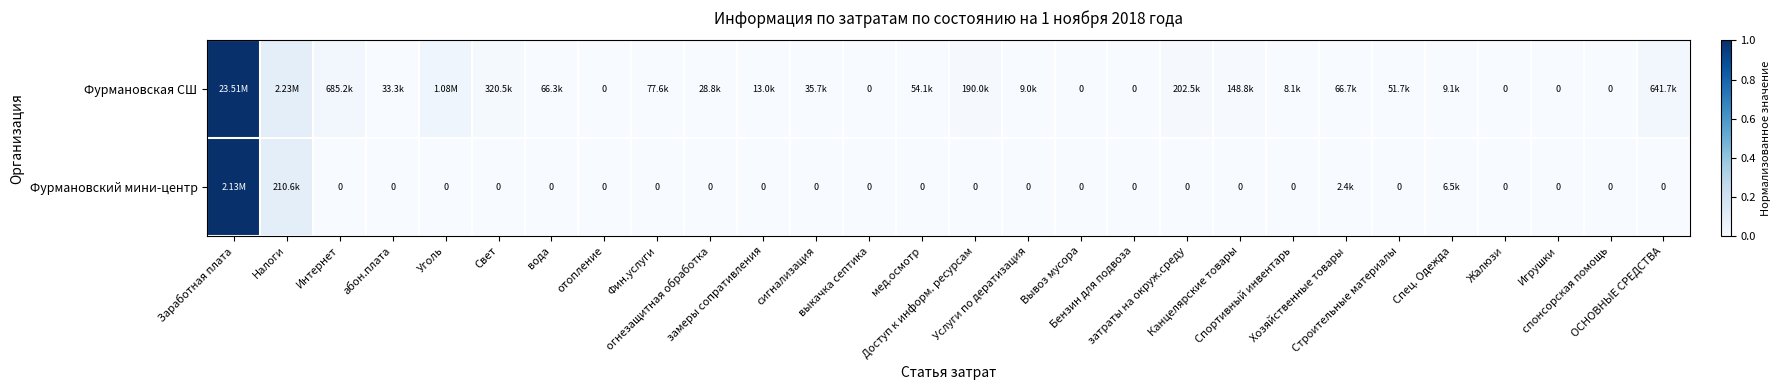

How many values in Фурмановский мини-центр are above zero?

4